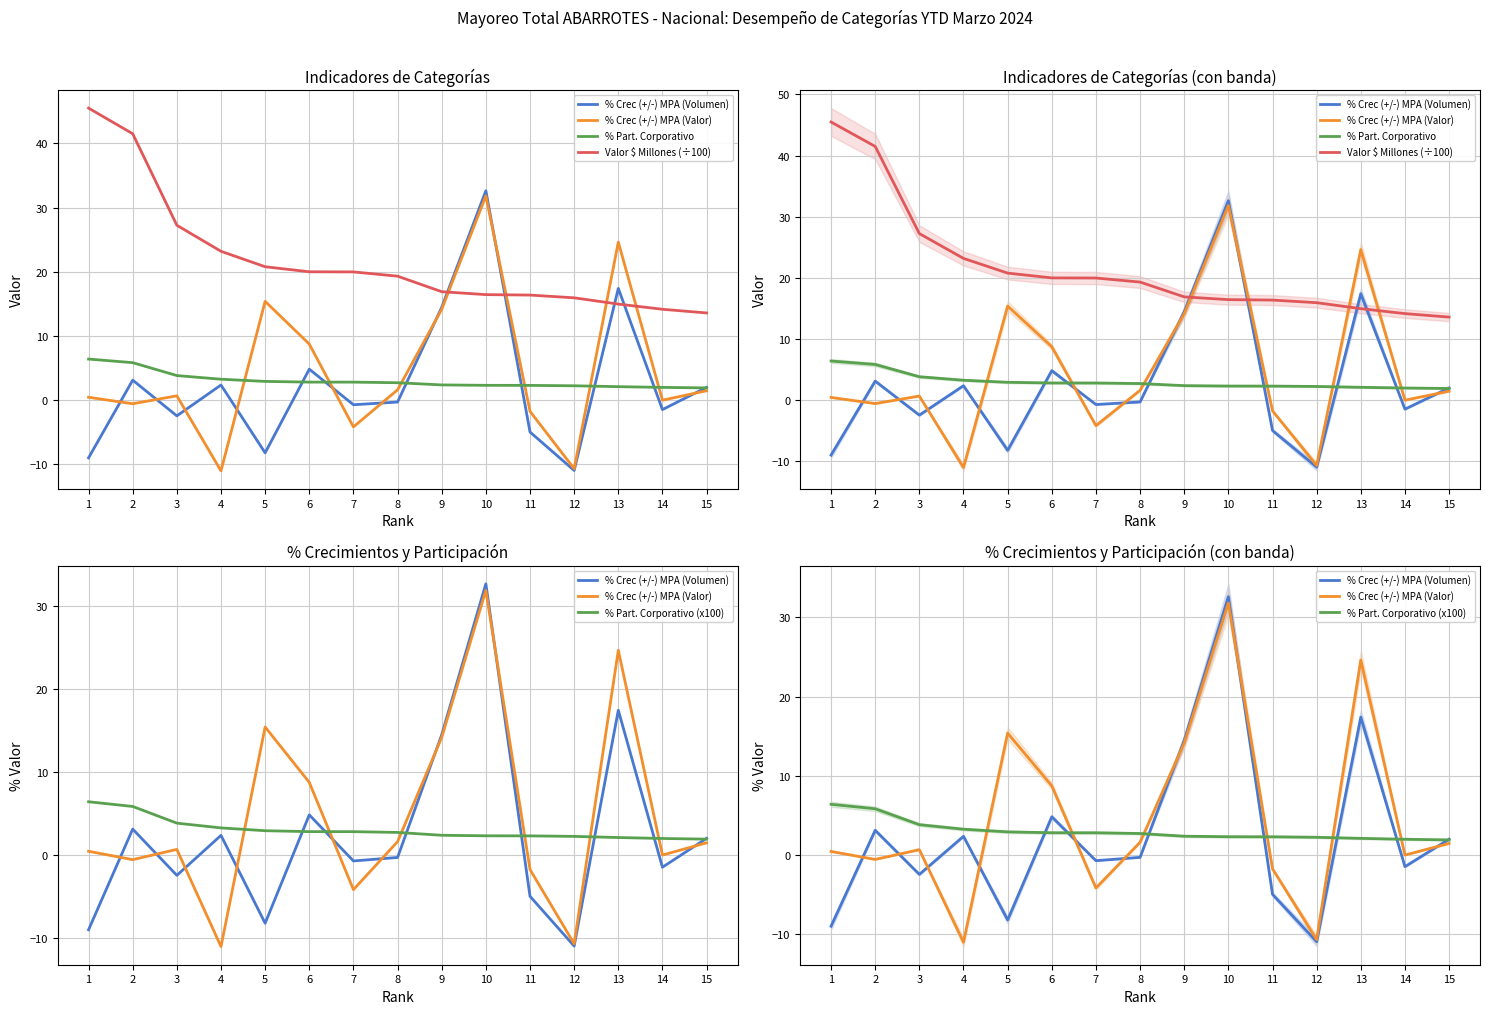

At how many categories does at least one series exceed 35?

2